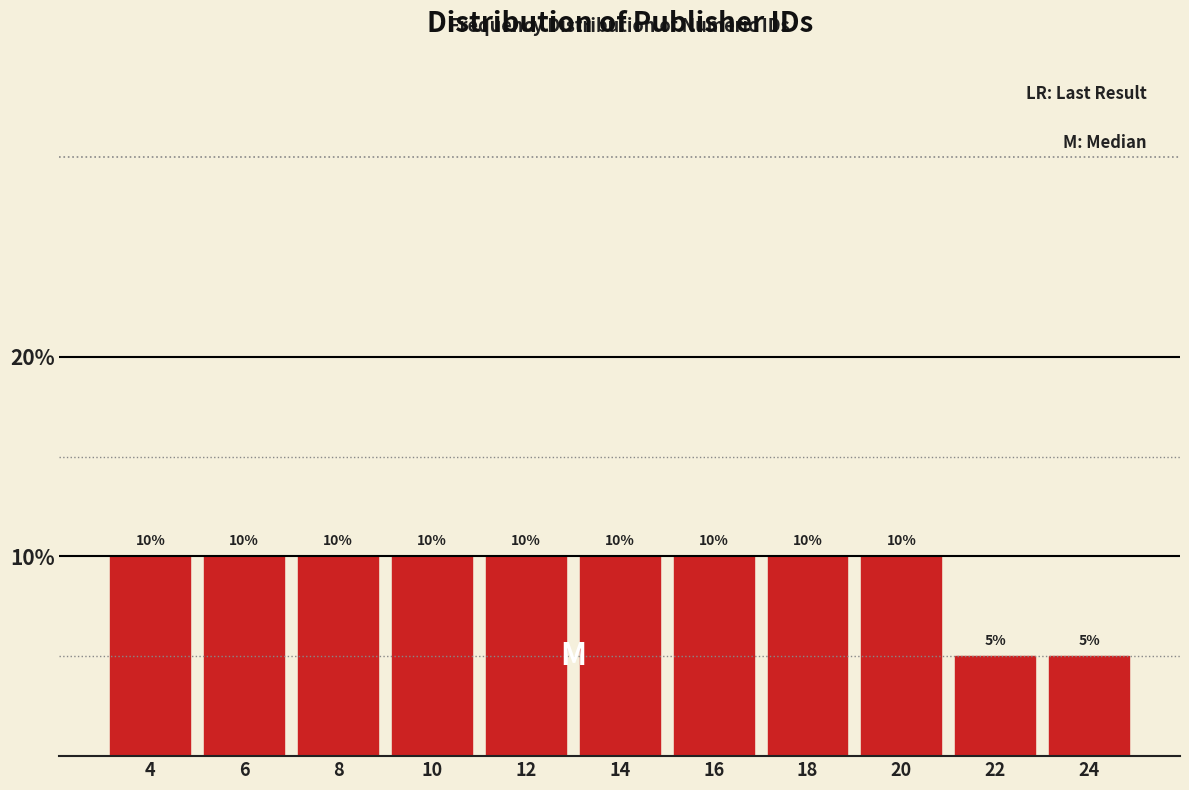

Reading right to left, transcribe all the data shown in this chart.

24=5	22=5	20=10	18=10	16=10	14=10	12=10	10=10	8=10	6=10	4=10